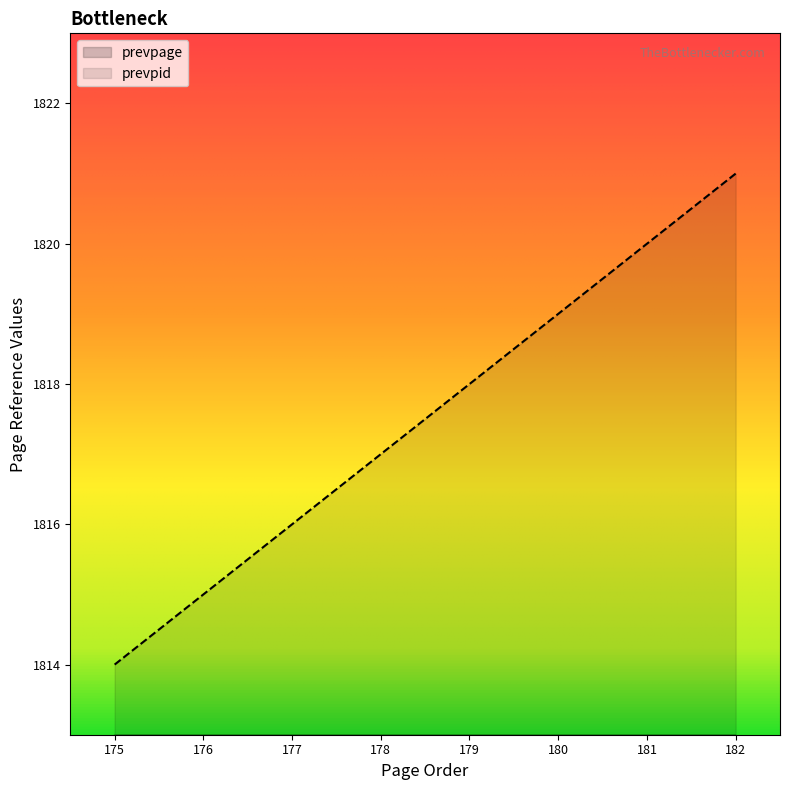

What are all the series names shown in the legend?

prevpage, prevpid